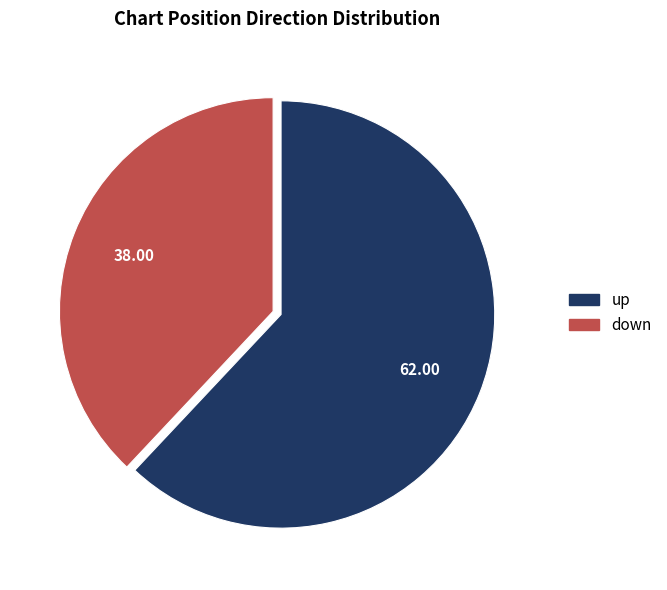

Is the sum of up and down greater than half?

Yes